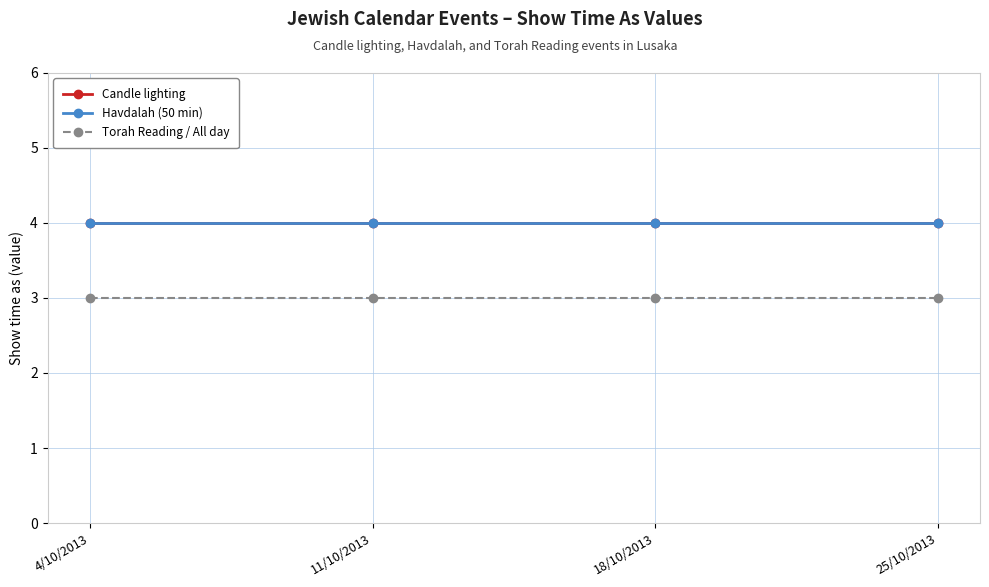

True or false: Havdalah (50 min) has more than 0 interior local peaks.

False